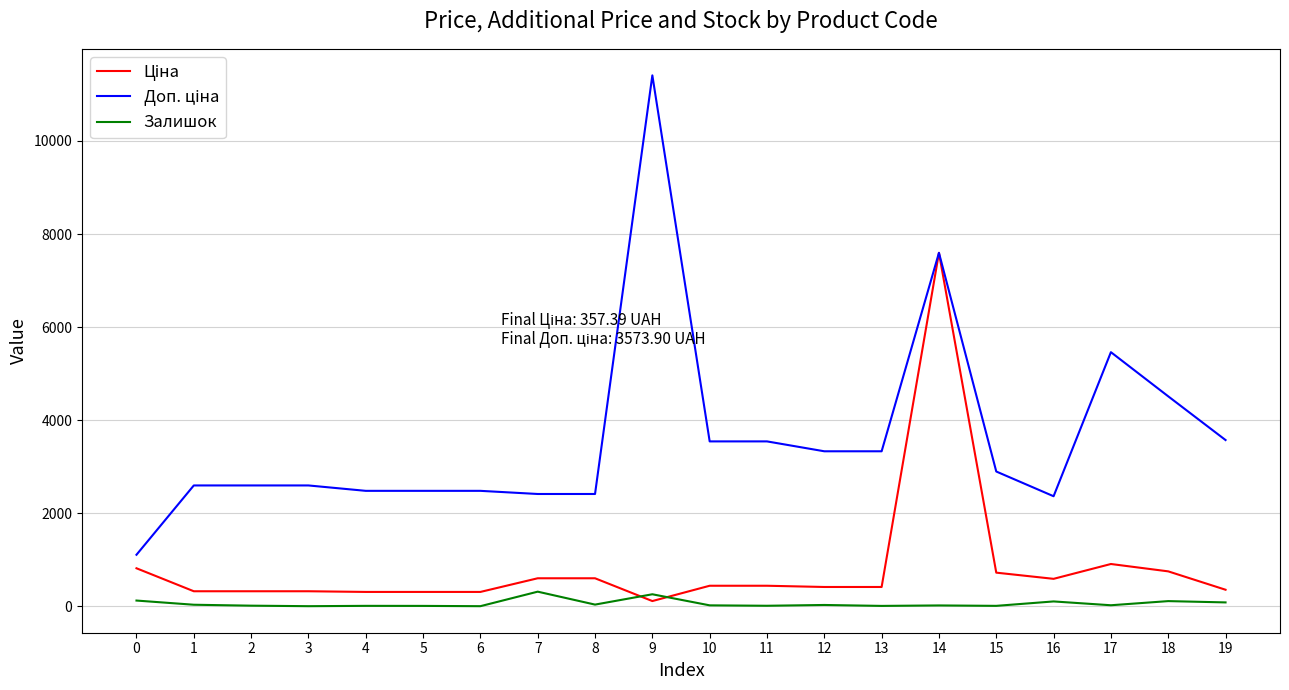

The Залишок series shows 38.0 at 8. True or false?

True